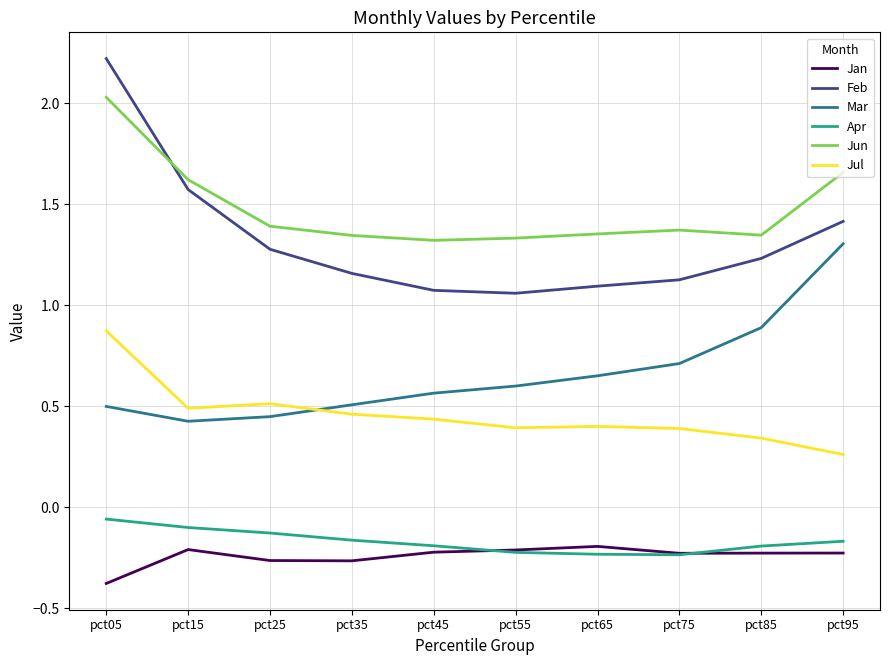

What is the greatest value displayed?

2.2